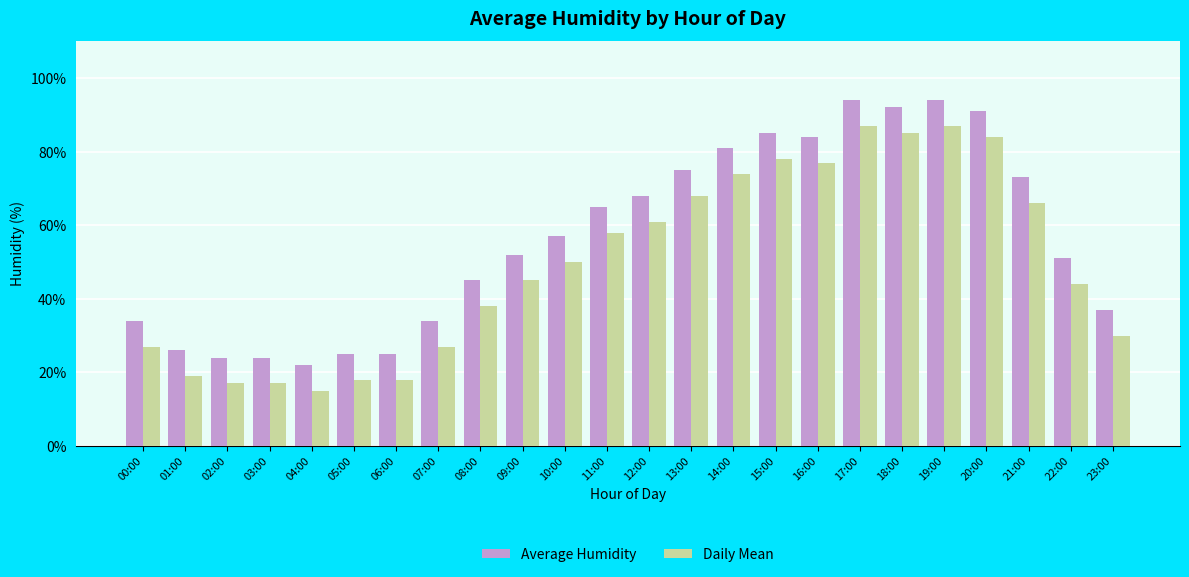

What is the label of the 2nd bar from the left?

01:00